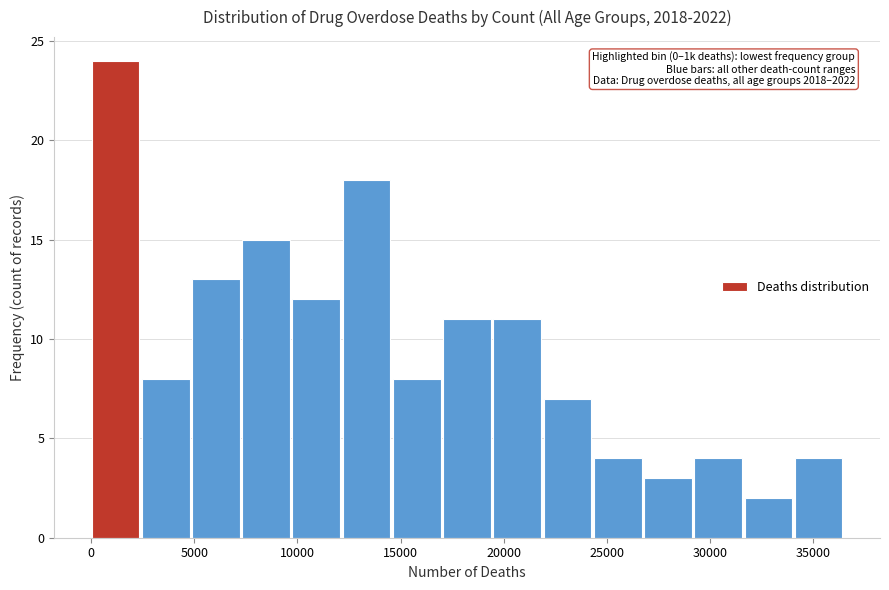

Which range on the x-axis has the tallest bar?

0 to 2500